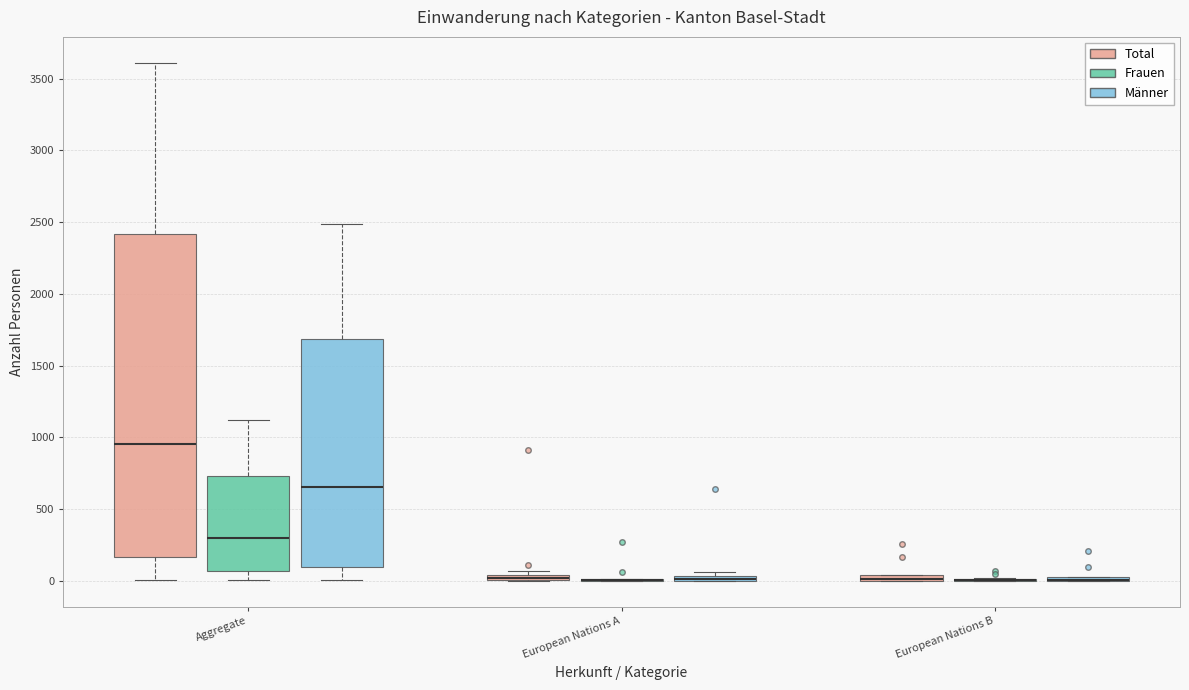

Where is the upper edge of the box for Aggregate (Total) on the y-axis? The values are not printed on the chart, so give them approximately, as read against the axis.

2400